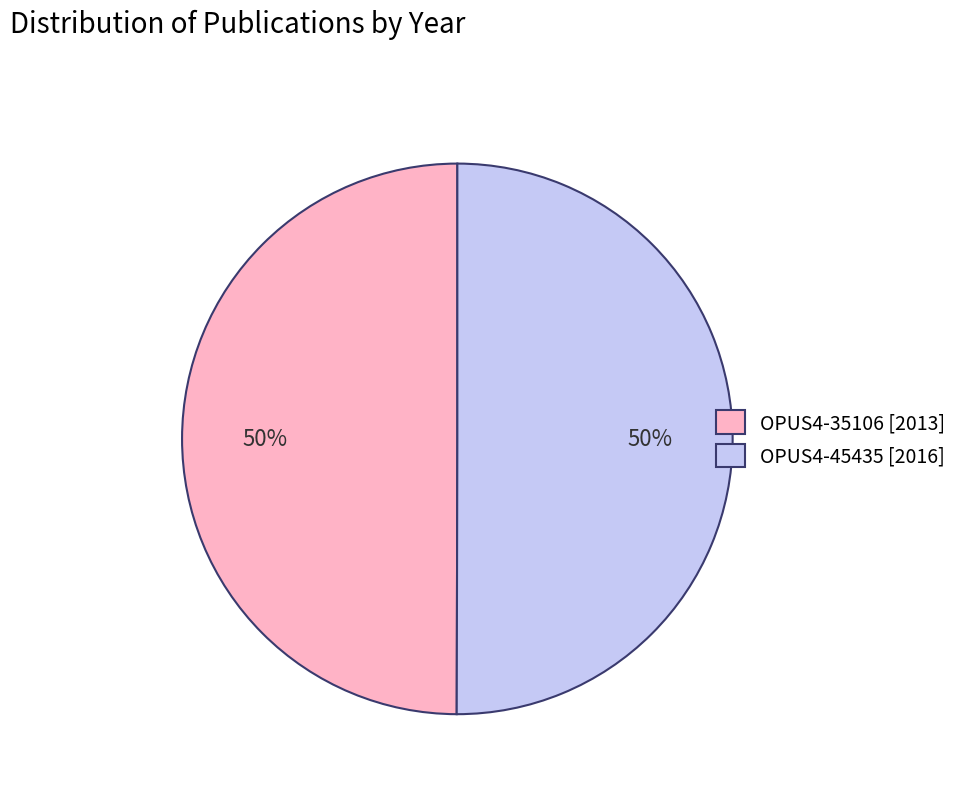

What is the ratio of the value at OPUS4-45435 [2016] to the value at OPUS4-35106 [2013]?

1.0